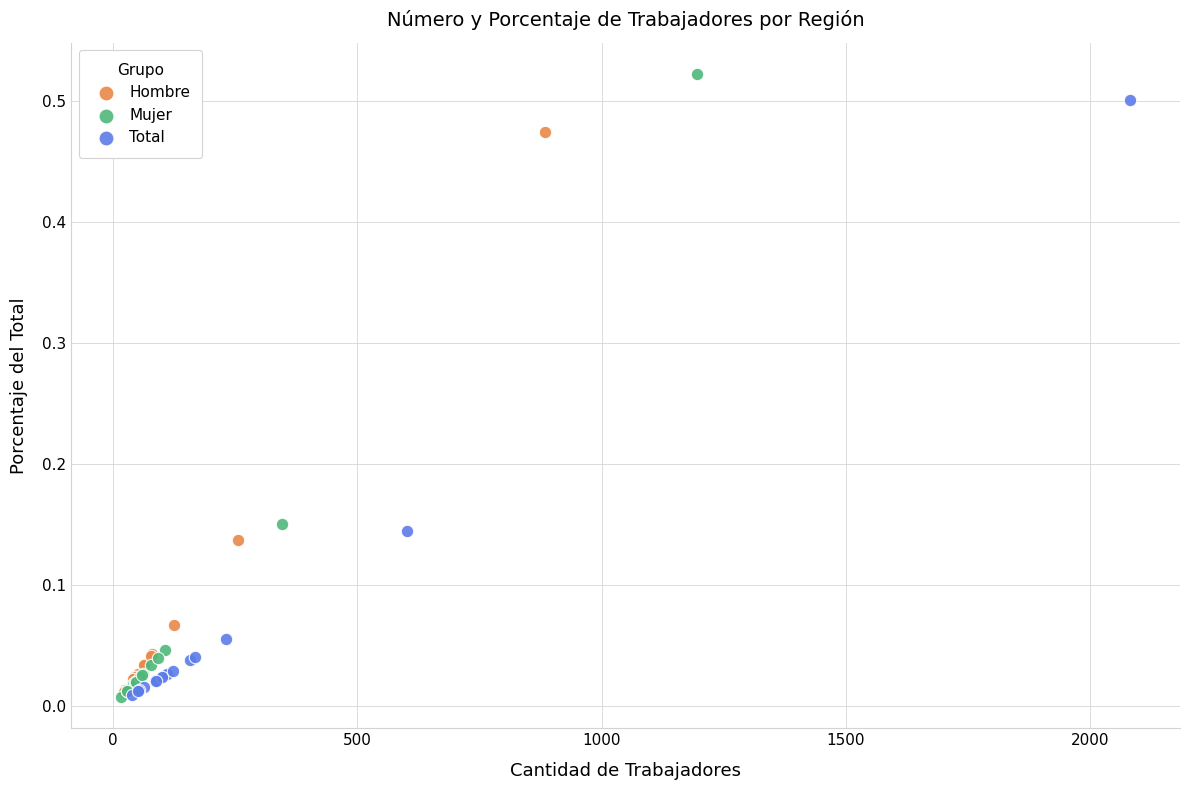

Which series has the widest spread of Y values?

Mujer